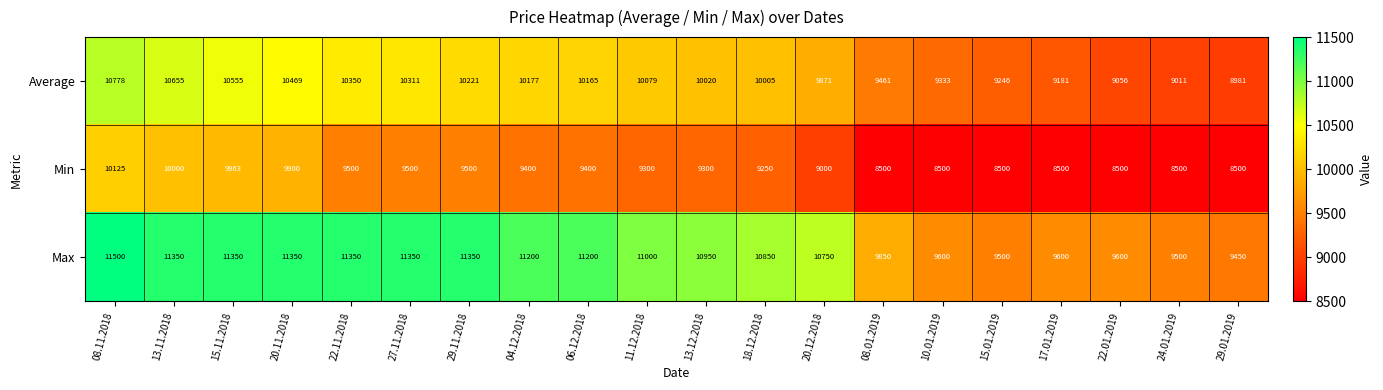

Read the Average value at 22.01.2019, to the nearest 100.

9100